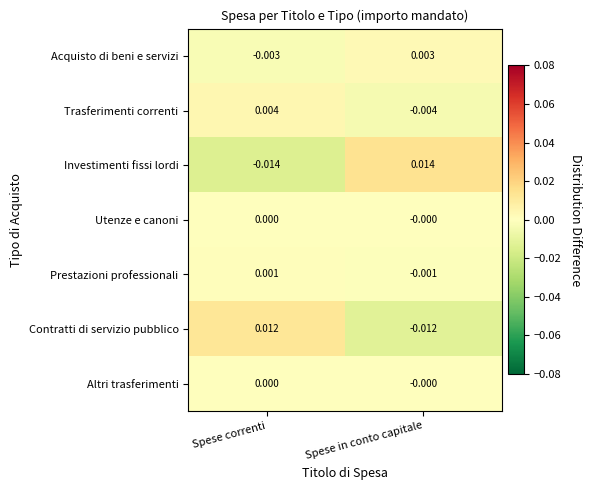

Between Spese correnti and Spese in conto capitale, which series saw the biggest shift?

Investimenti fissi lordi